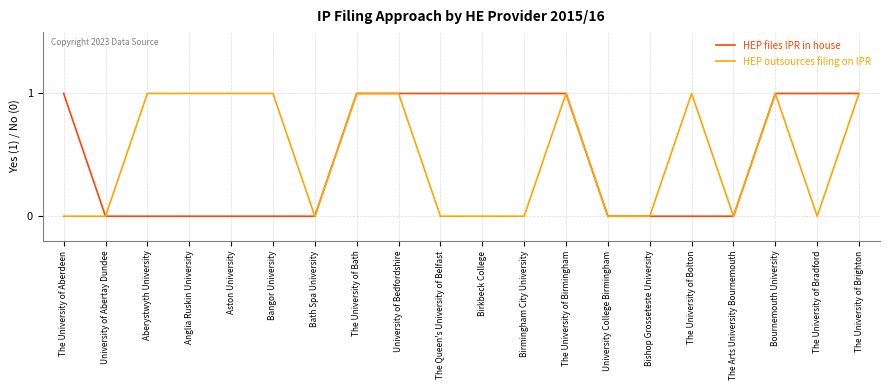

What position from the right is The University of Birmingham?

8